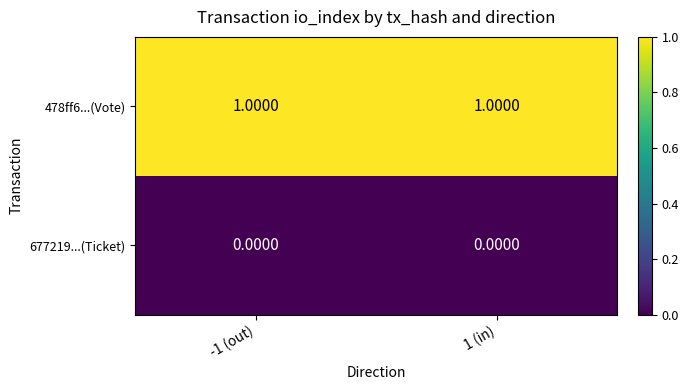

List the series in order of their overall mean, lowest first.

677219...(Ticket), 478ff6...(Vote)